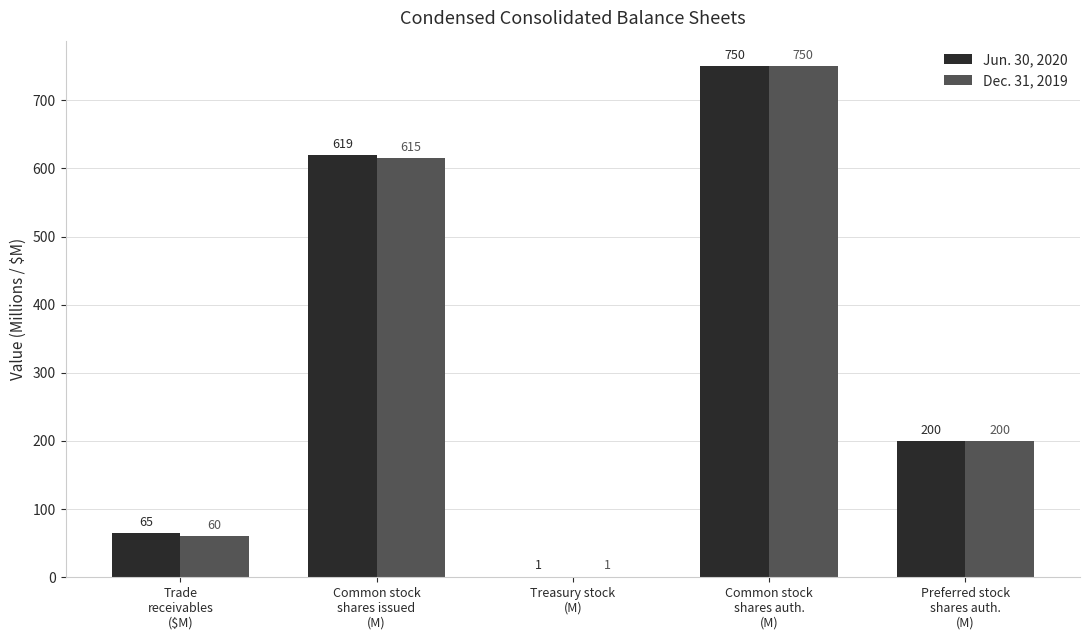

The Jun. 30, 2020 series shows 806 at Common stock
shares issued
(M). True or false?

False